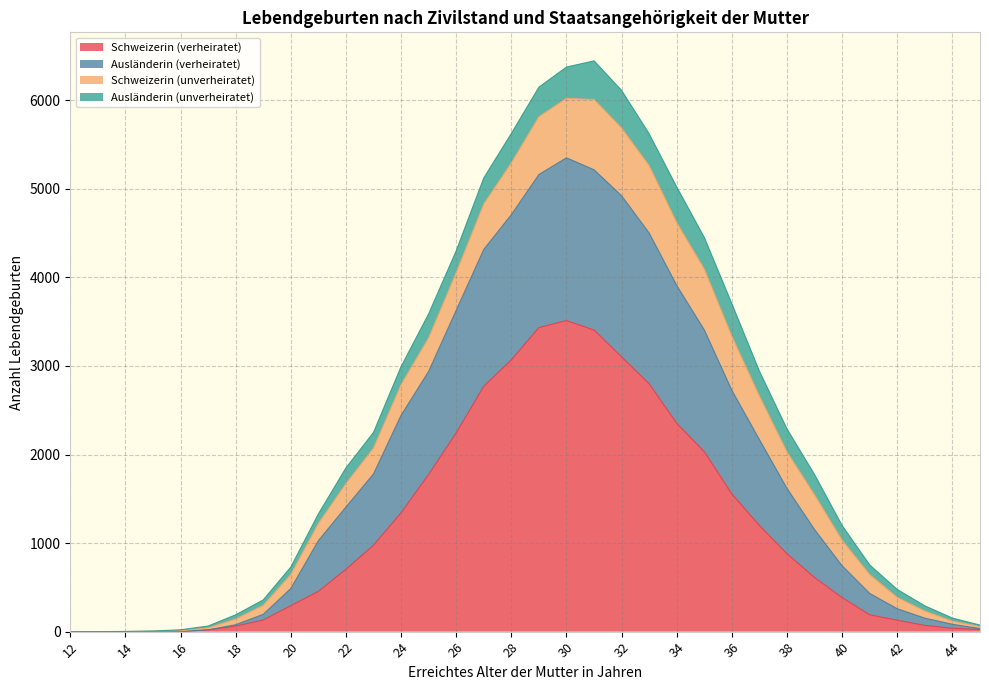

What are all the series names shown in the legend?

Schweizerin (verheiratet), Ausländerin (verheiratet), Schweizerin (unverheiratet), Ausländerin (unverheiratet)